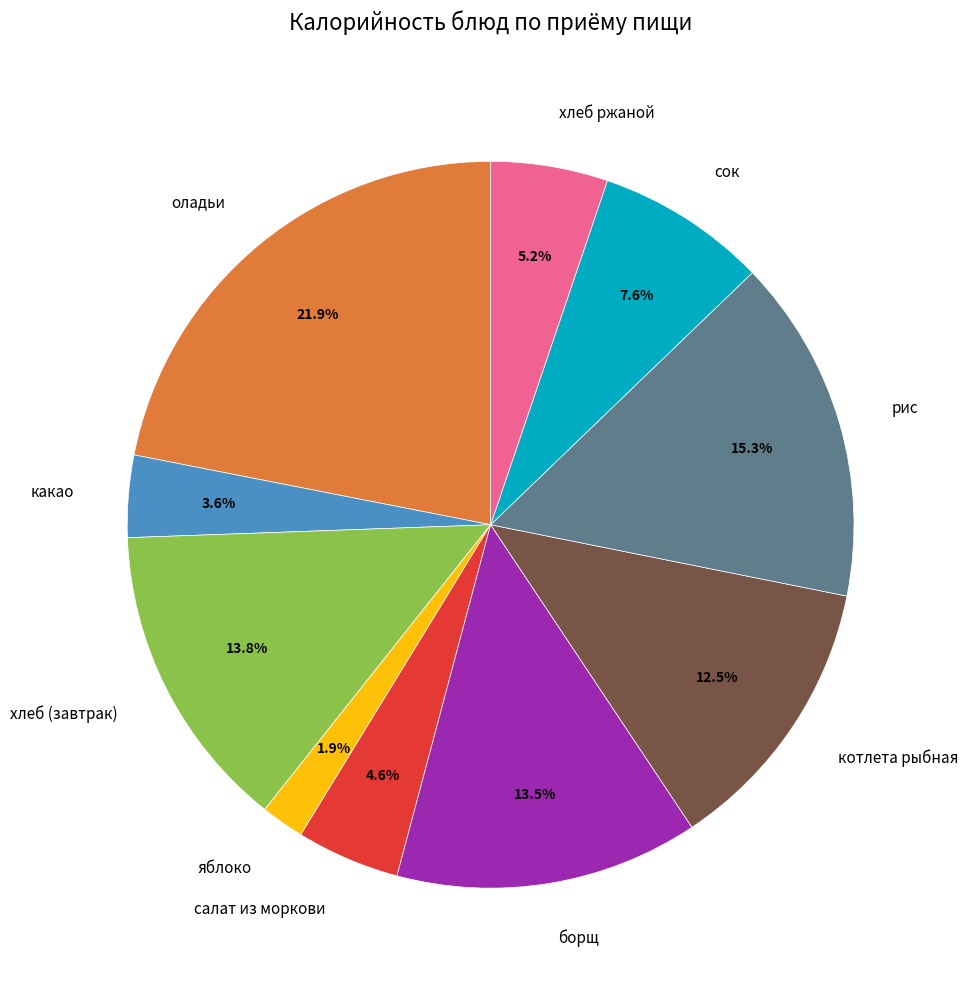

What is the ratio of the value at борщ to the value at сок?

1.8